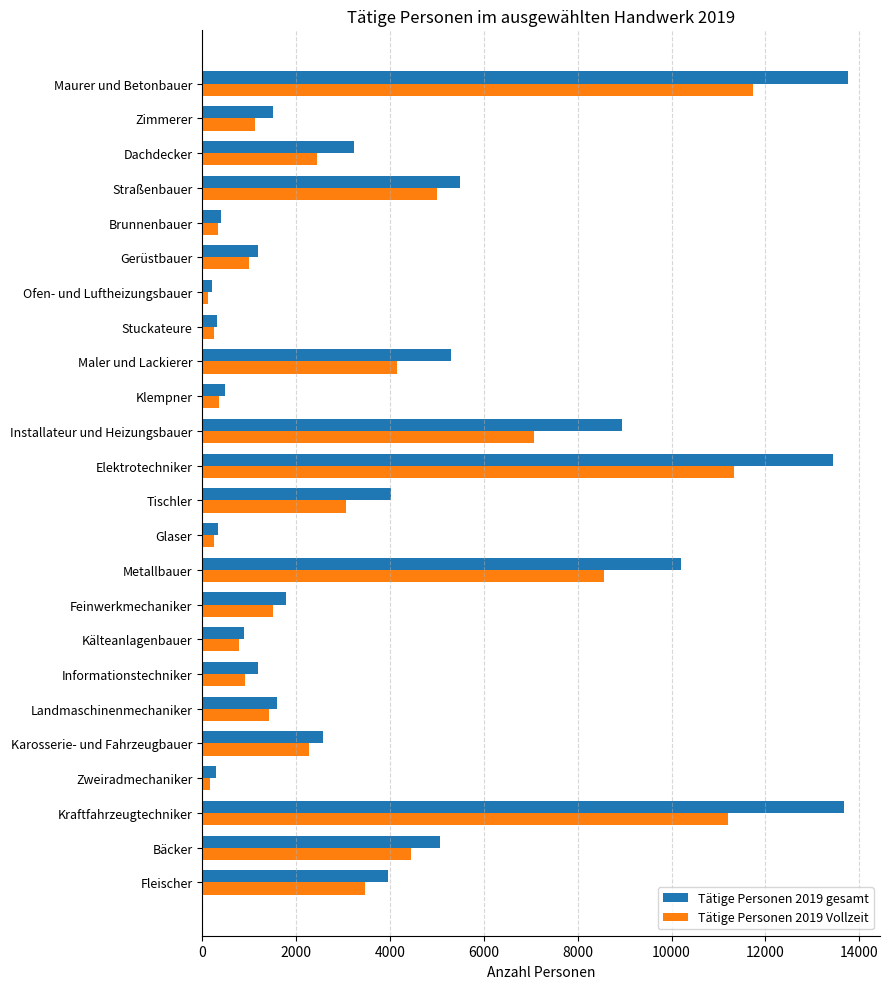

Which series has the widest spread of values?

Tätige Personen 2019 gesamt